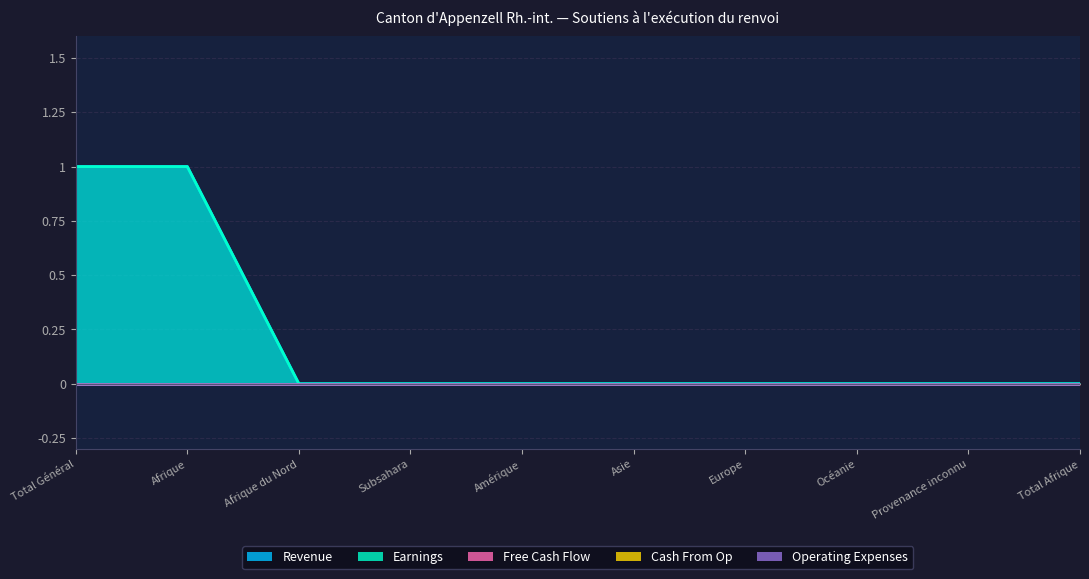

Rank the series by their maximum value, from highest to lowest.

Revenue, Earnings, Free Cash Flow, Cash From Op, Operating Expenses